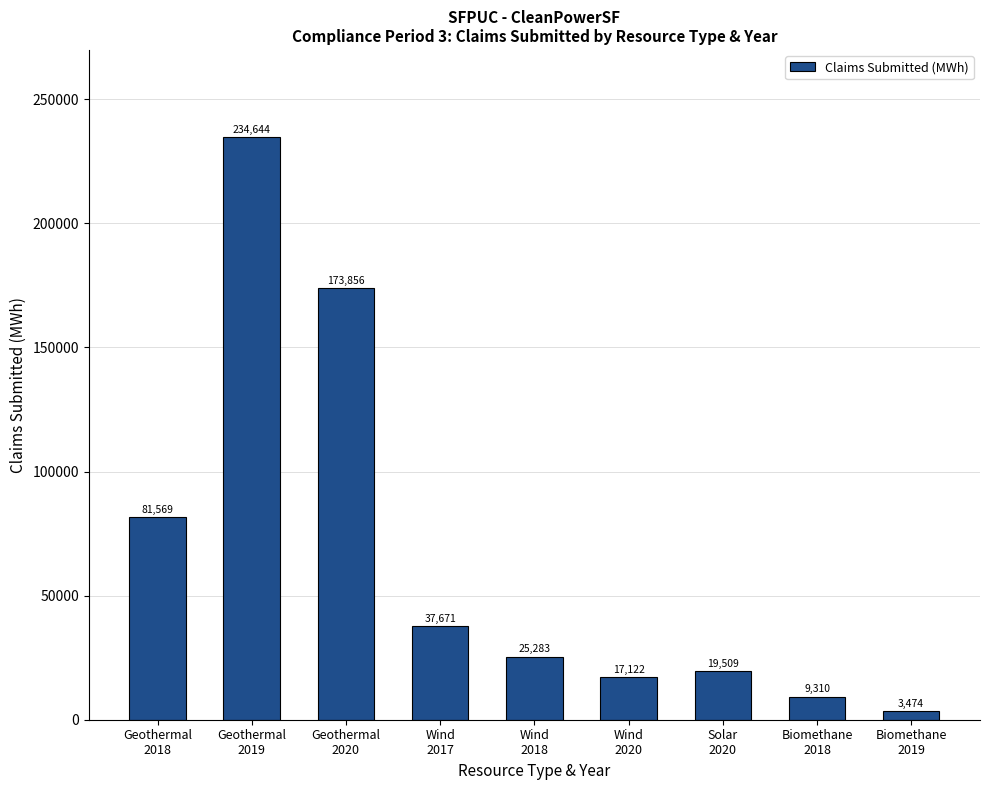

List the labels in order of value, smallest first.

Biomethane
2019, Biomethane
2018, Wind
2020, Solar
2020, Wind
2018, Wind
2017, Geothermal
2018, Geothermal
2020, Geothermal
2019